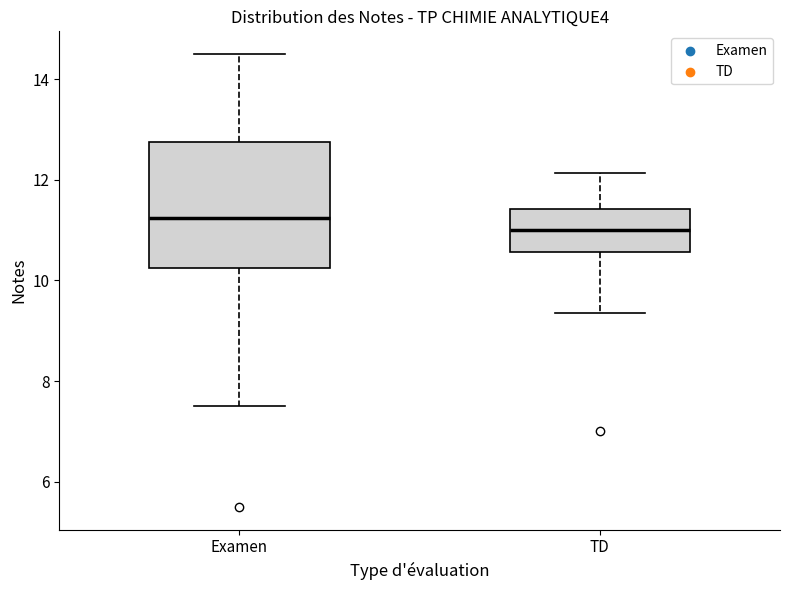

Which box's median line is the lowest?

TD